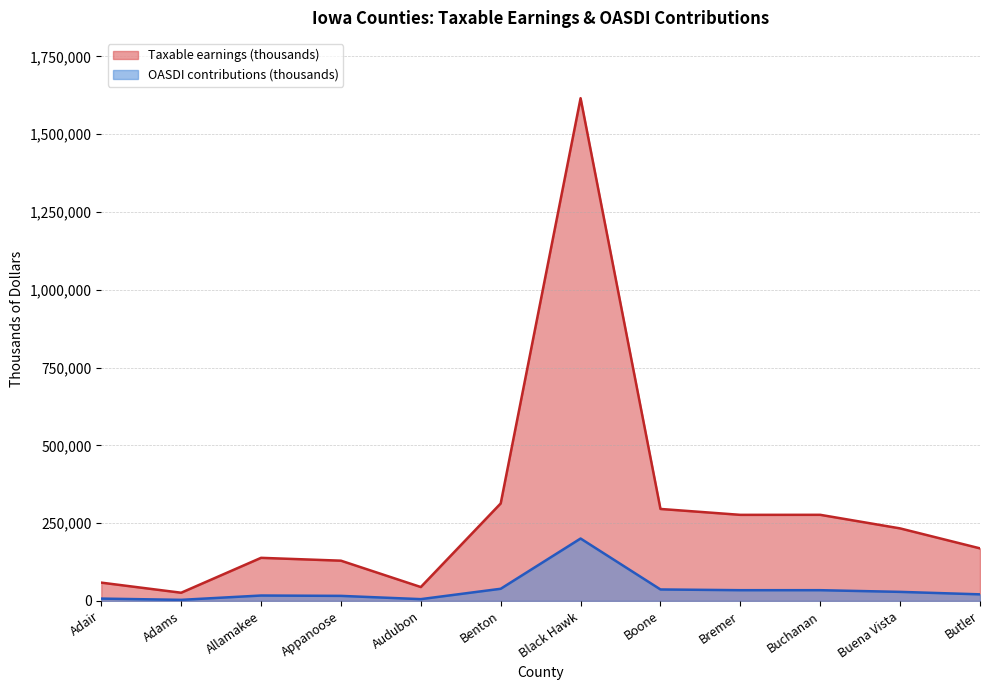

Does the chart display data point markers on the line(s)?

No